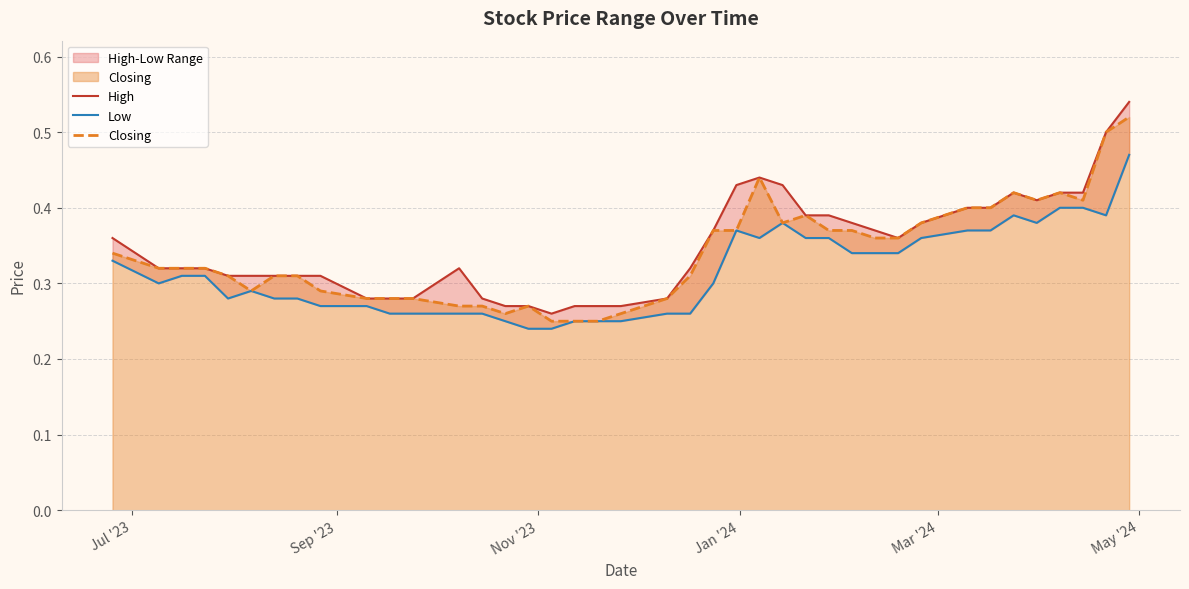

True or false: Closing and High cross at least once.

False